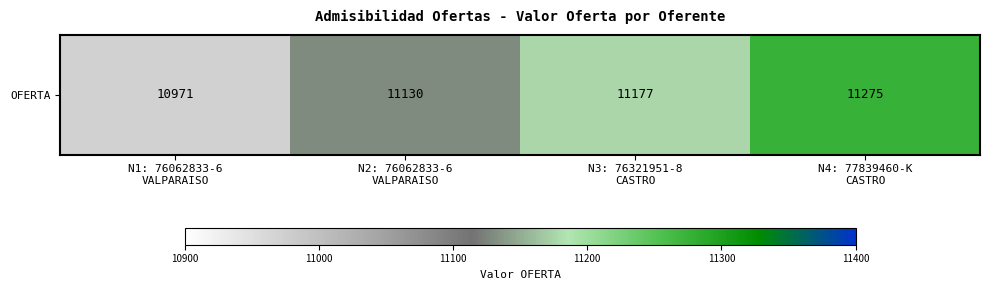

Count the number of values greater than 11177.

1